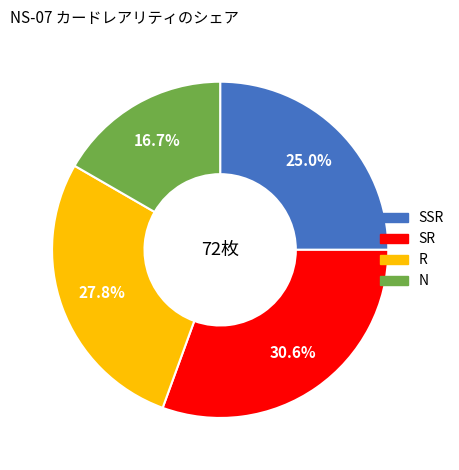

How much of the chart is everything except SSR?

75.0%